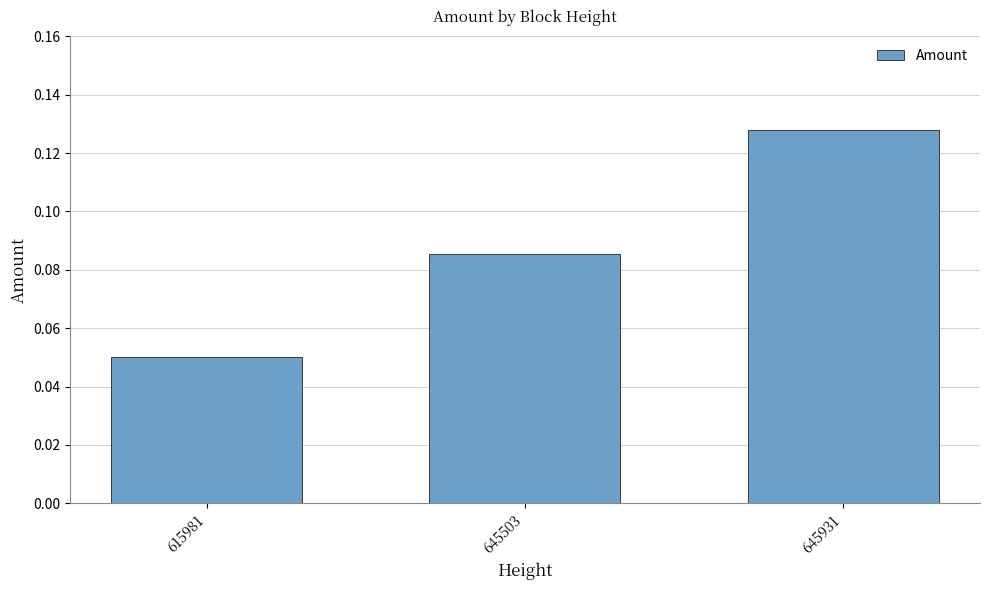

List the labels in order of value, smallest first.

615981, 645503, 645931